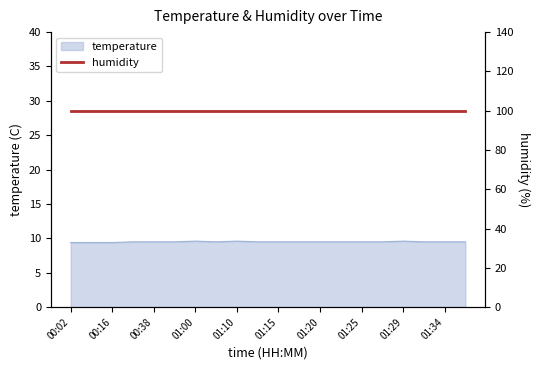

True or false: the data shows 9.5 at 01:22.

True